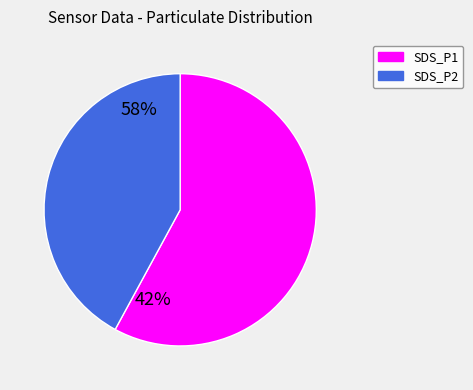

The SDS_P2 slice represents 42% of the pie. True or false?

True